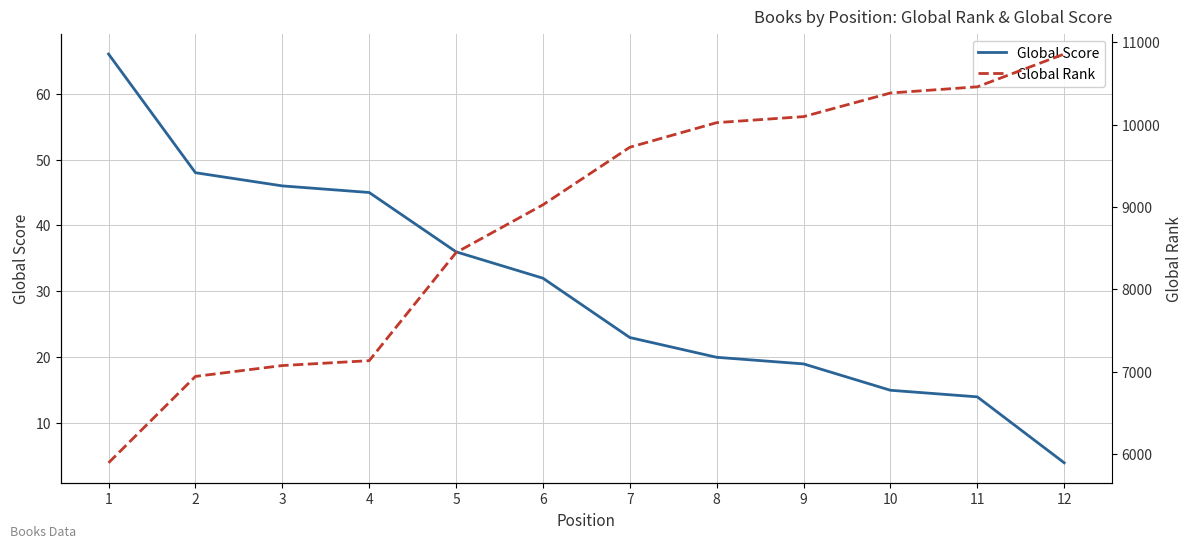

What is the total value across all series at 1?

5959